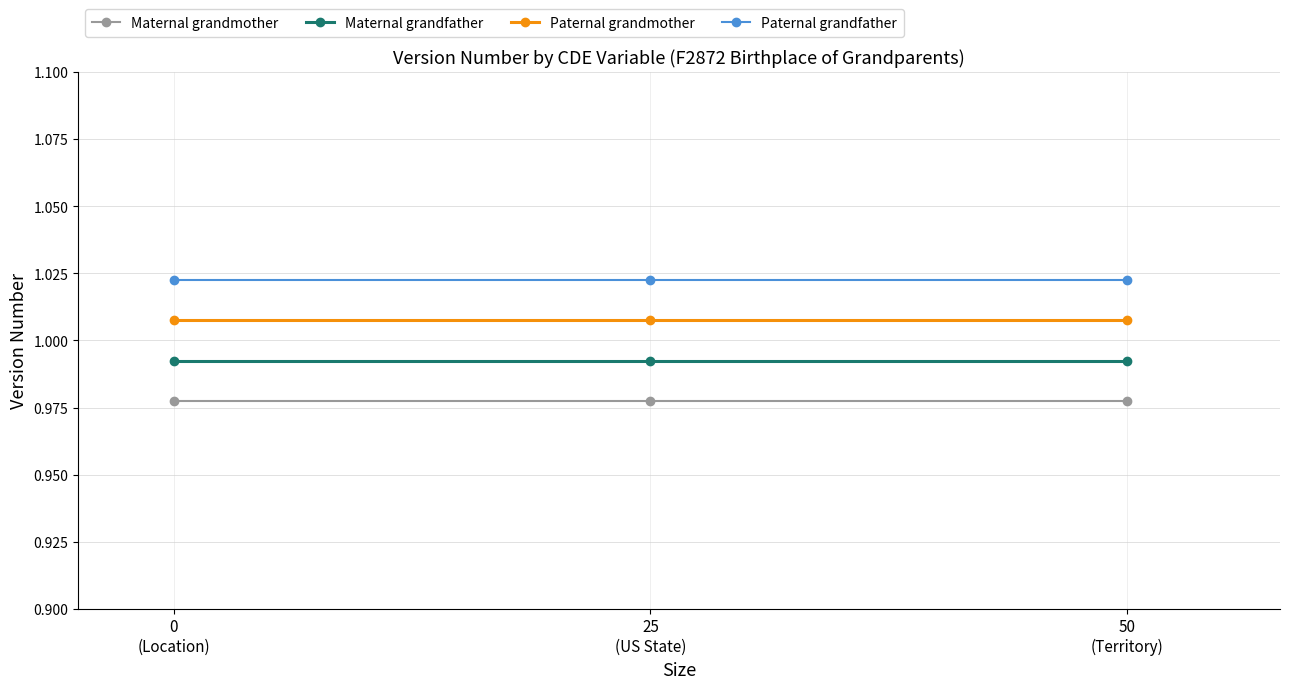

What is the value of the Maternal grandmother point at the 1st from the left?

1.0